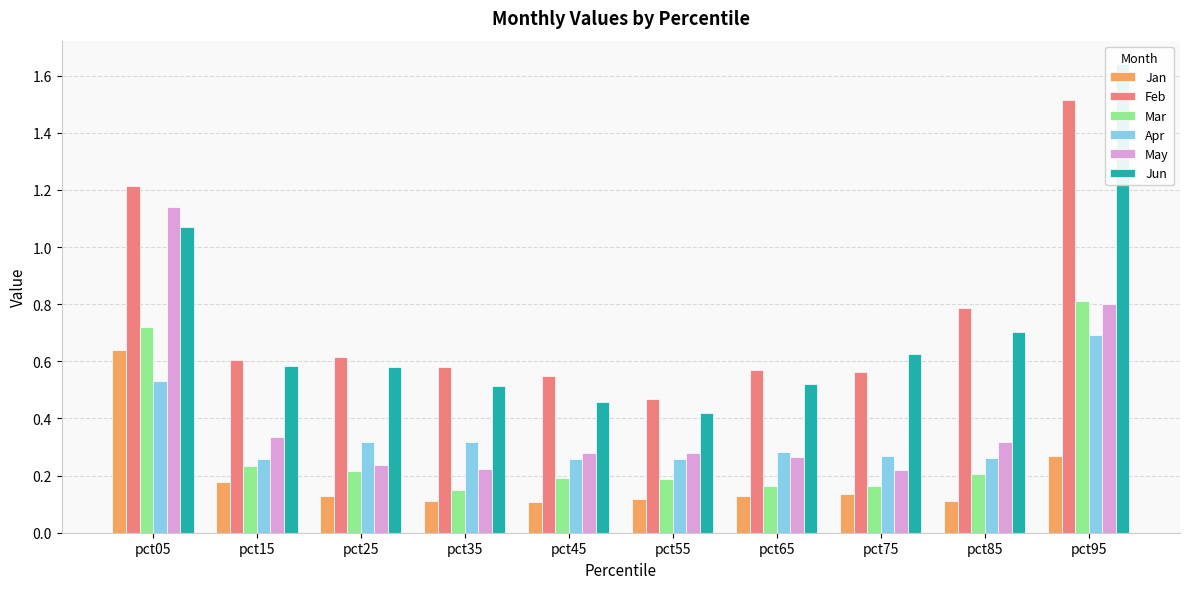

At which label is Mar closest to 0?

pct35